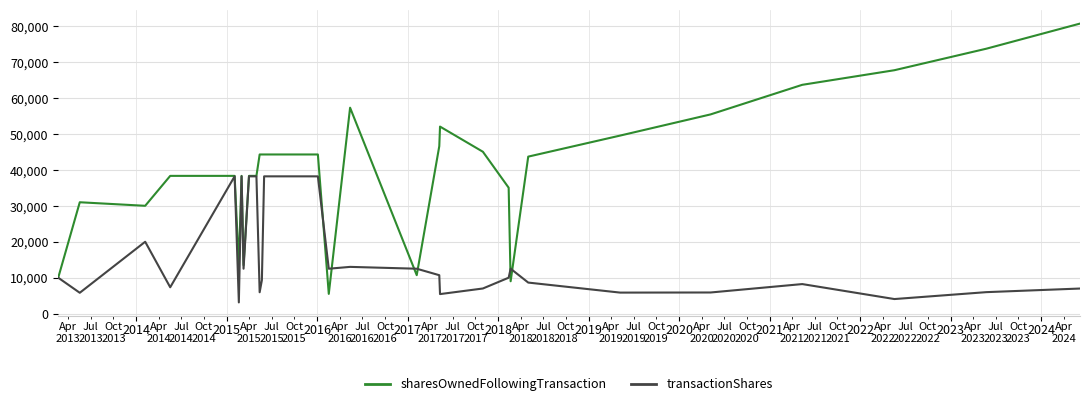

Does the chart have visible grid lines?

Yes